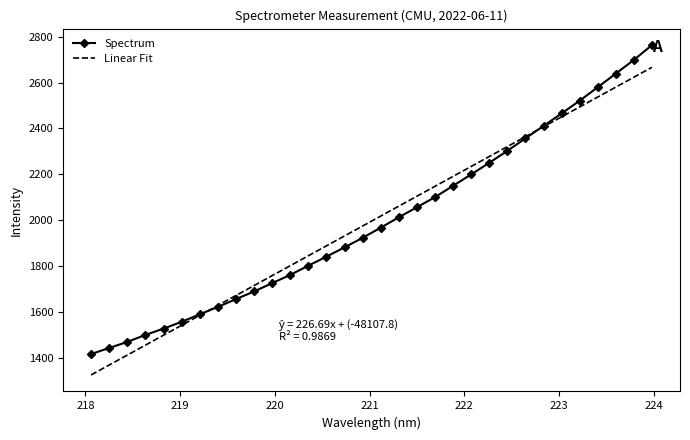

What is the minimum value for Linear Fit?

1324.5